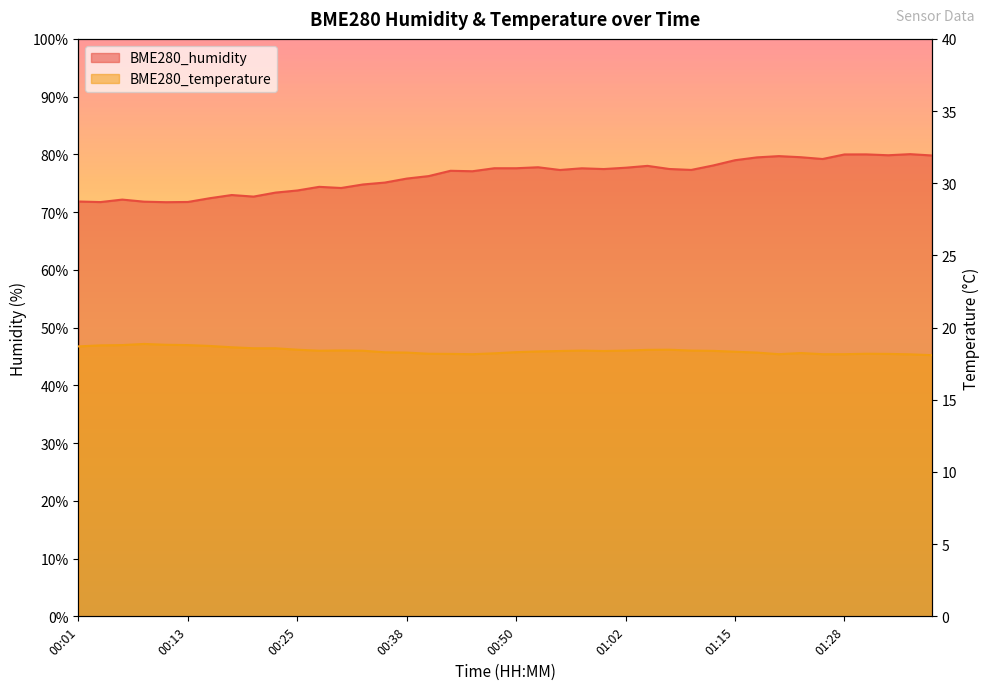

Which category has the lowest value across all series?

01:38